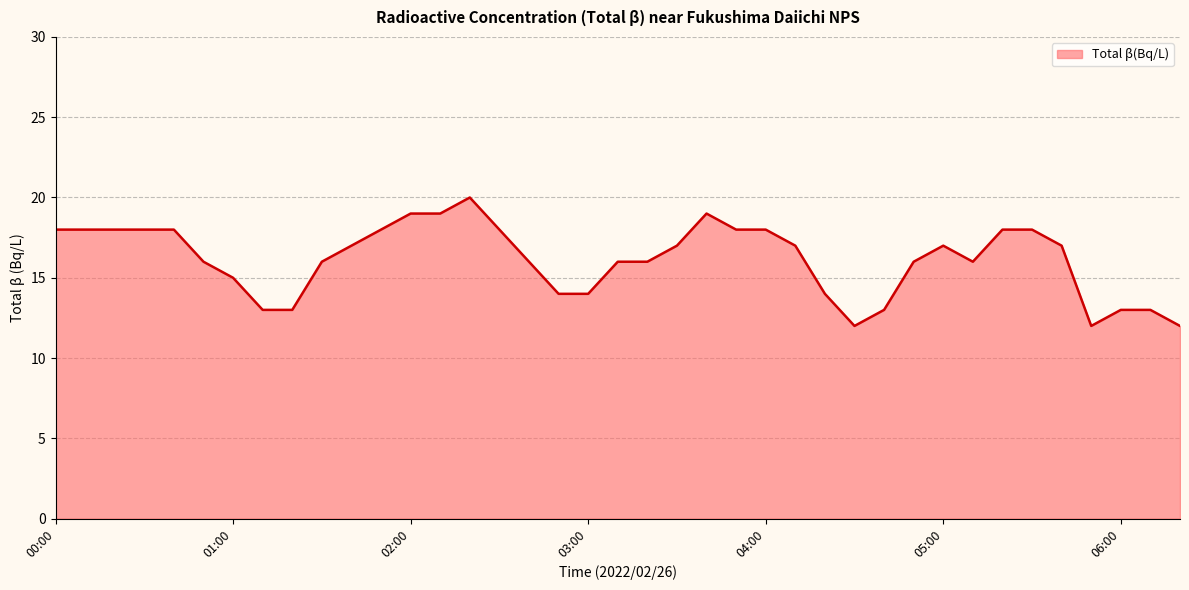

What is the maximum value shown in the chart?

20